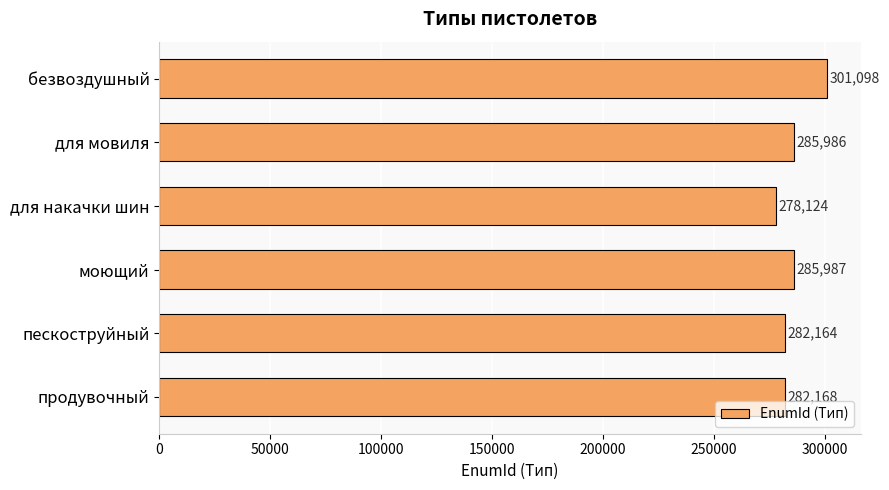

What is the sum of all values?

1715527